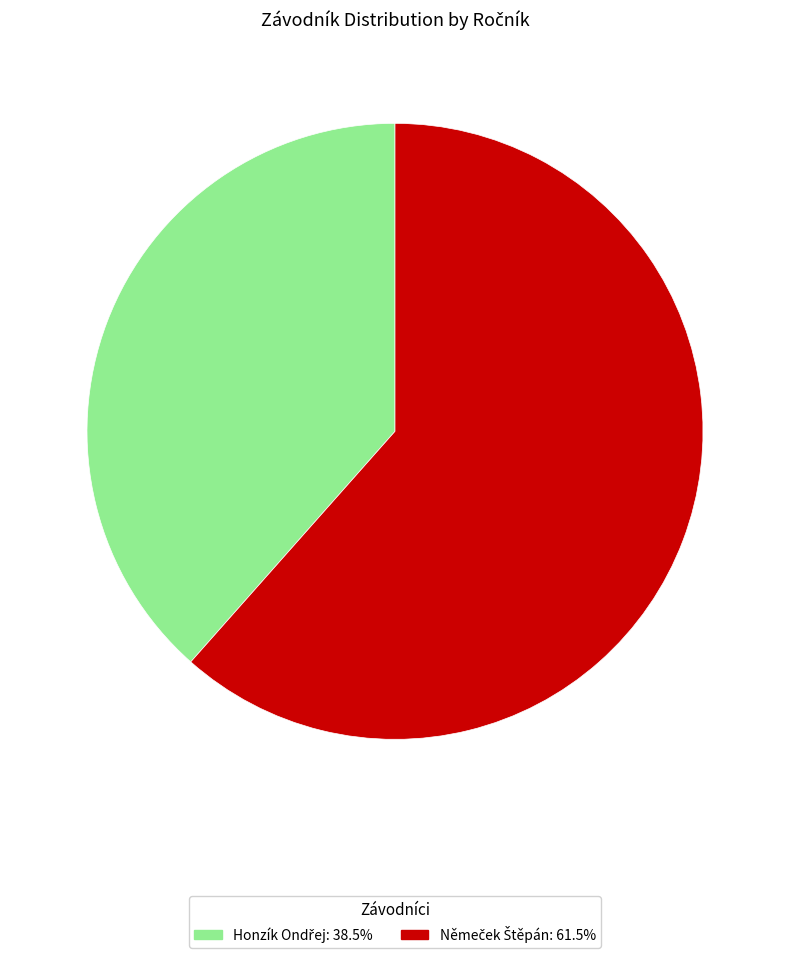

Does any single category account for the majority?

Yes